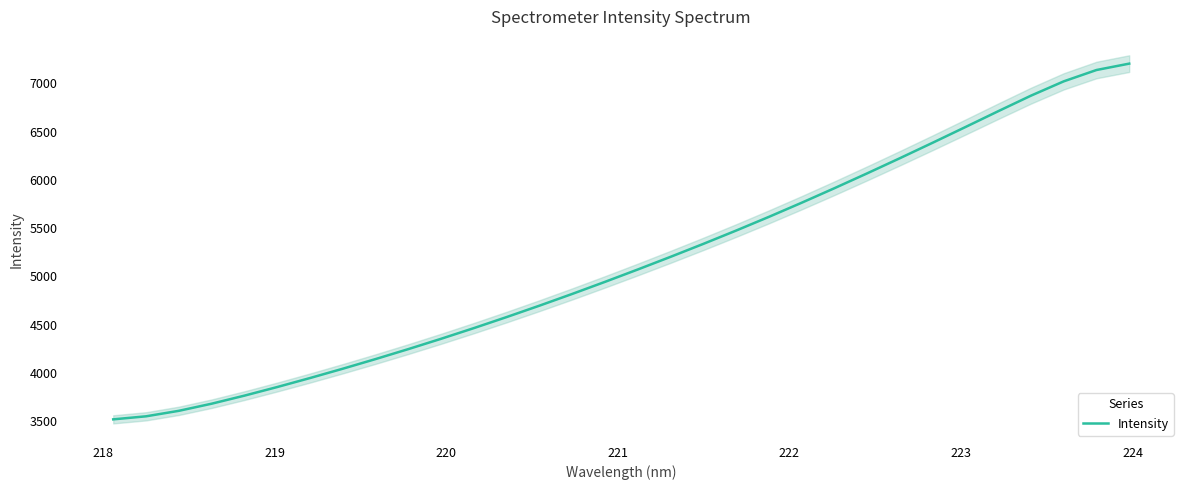

What is the highest value of the Intensity series?

7205.6